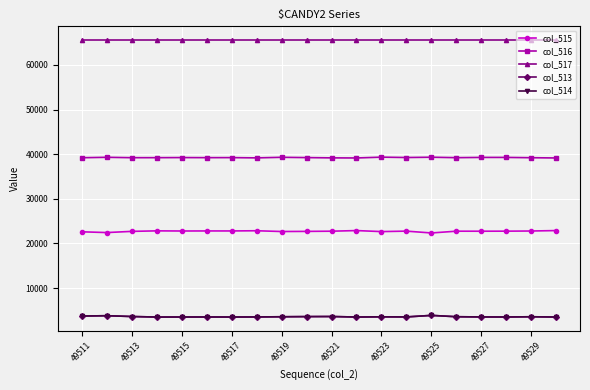

True or false: col_517 and col_516 cross at least once.

False